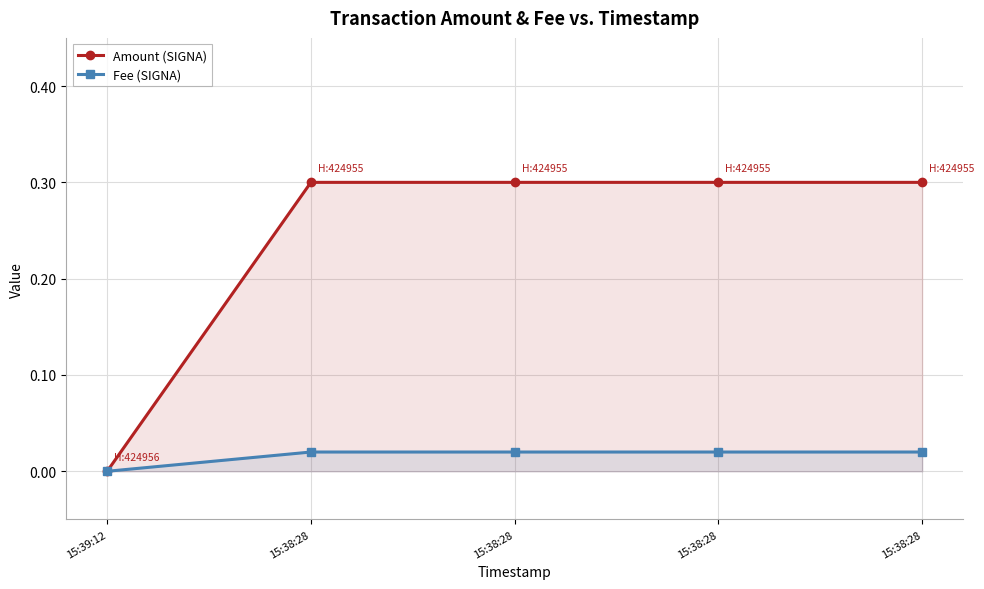

What is the sum of all Amount (SIGNA) values?

1.2